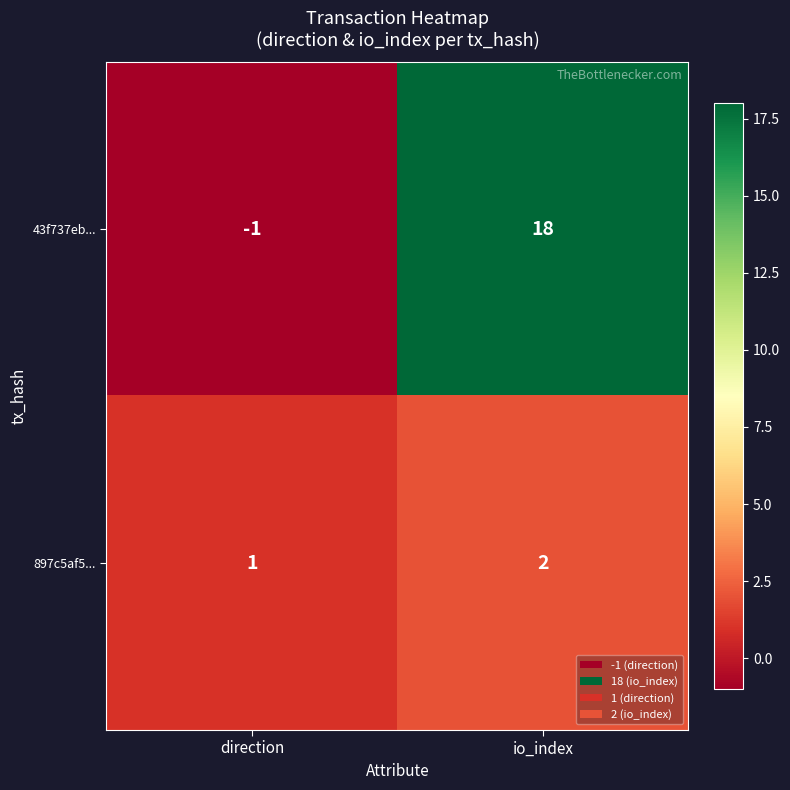

List the series in order of their overall mean, lowest first.

897c5af5..., 43f737eb...